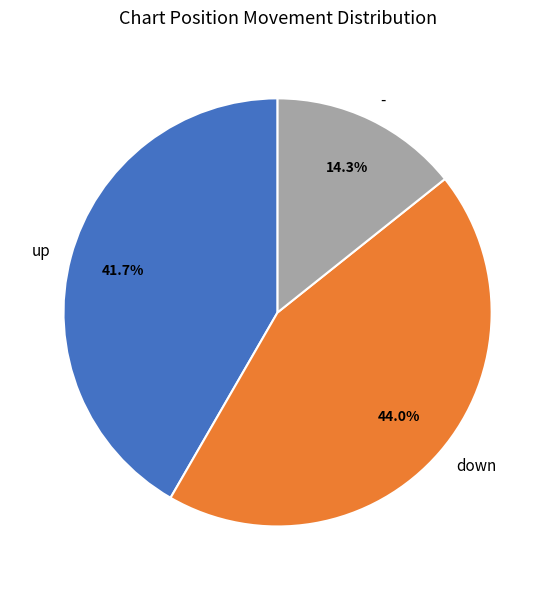

Is the sum of down and - greater than half?

Yes